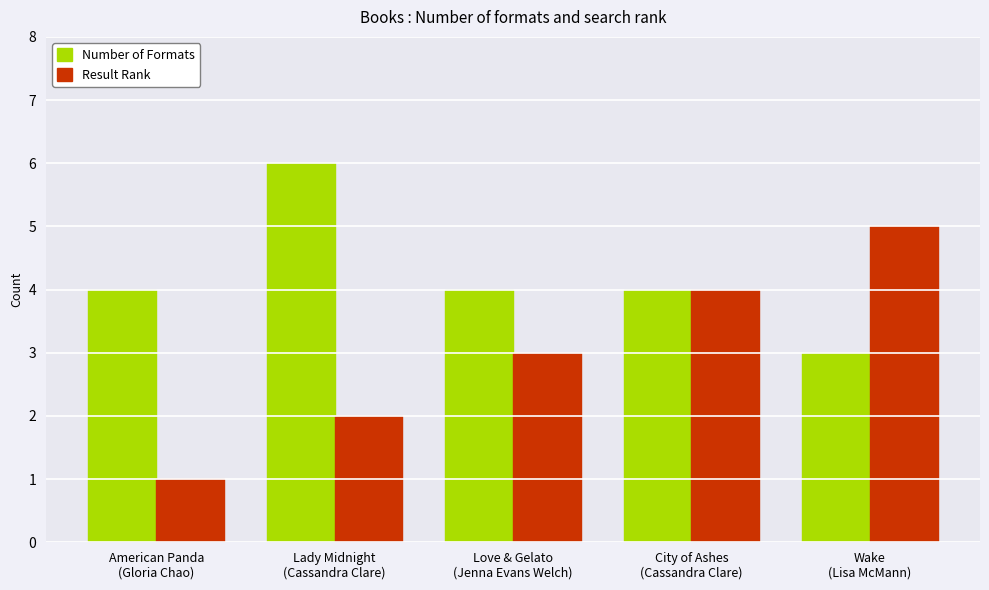

Rank the series by their maximum value, from highest to lowest.

Number of Formats, Result Rank